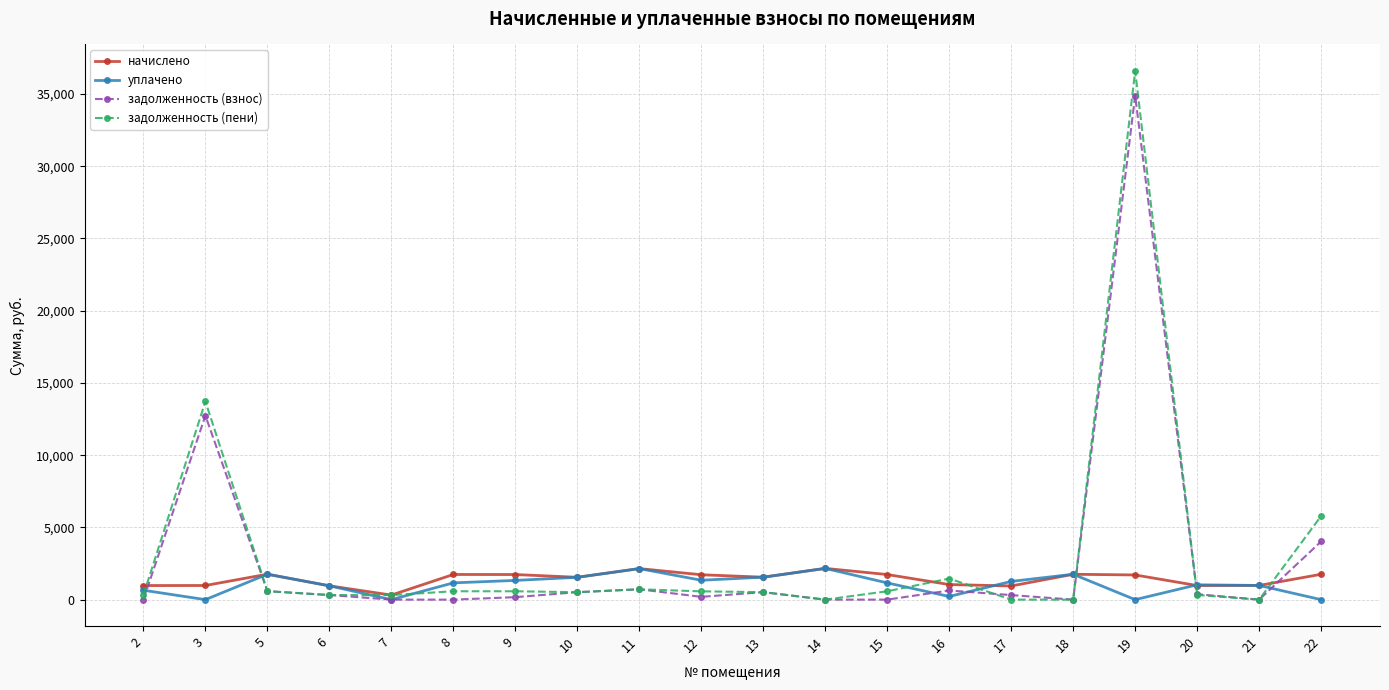

What is the difference between the second highest and second lowest values in the начислено series?

1202.4